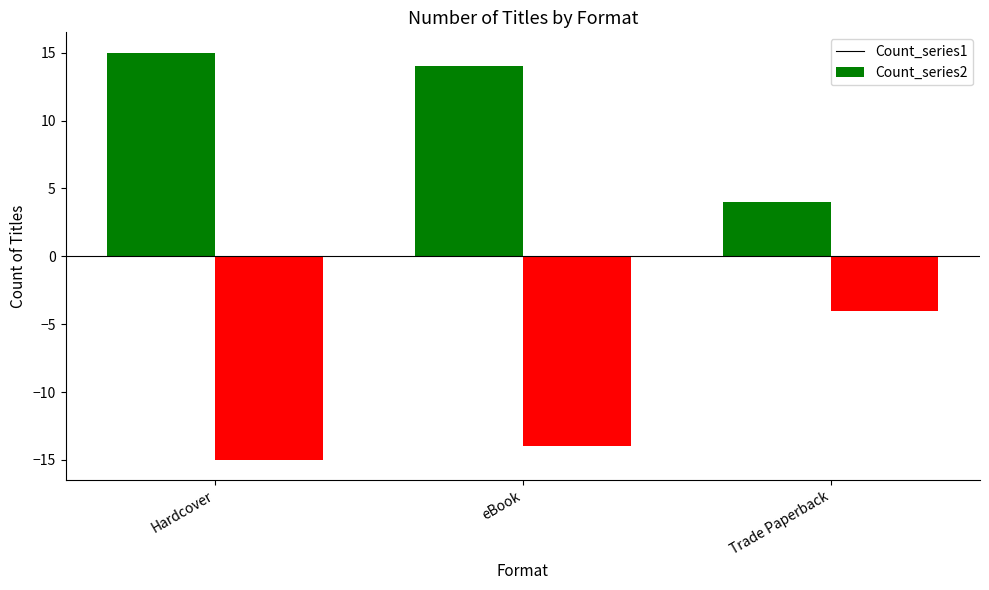

How many data points in Count_series1 are less than 14?

1